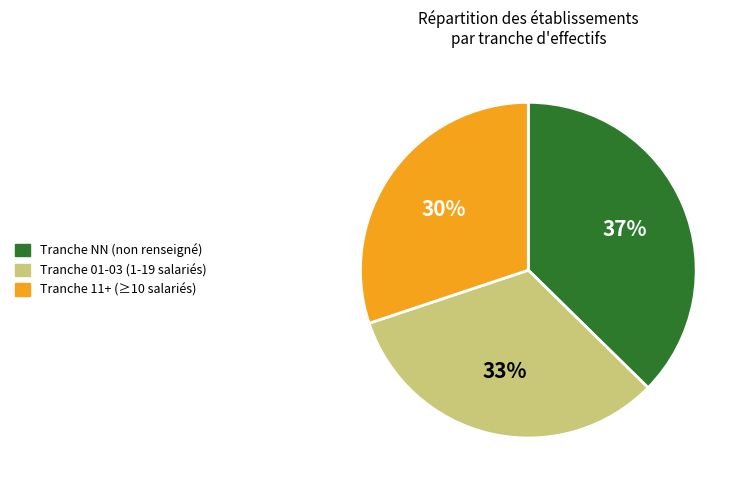

Is there a majority slice in this chart?

No